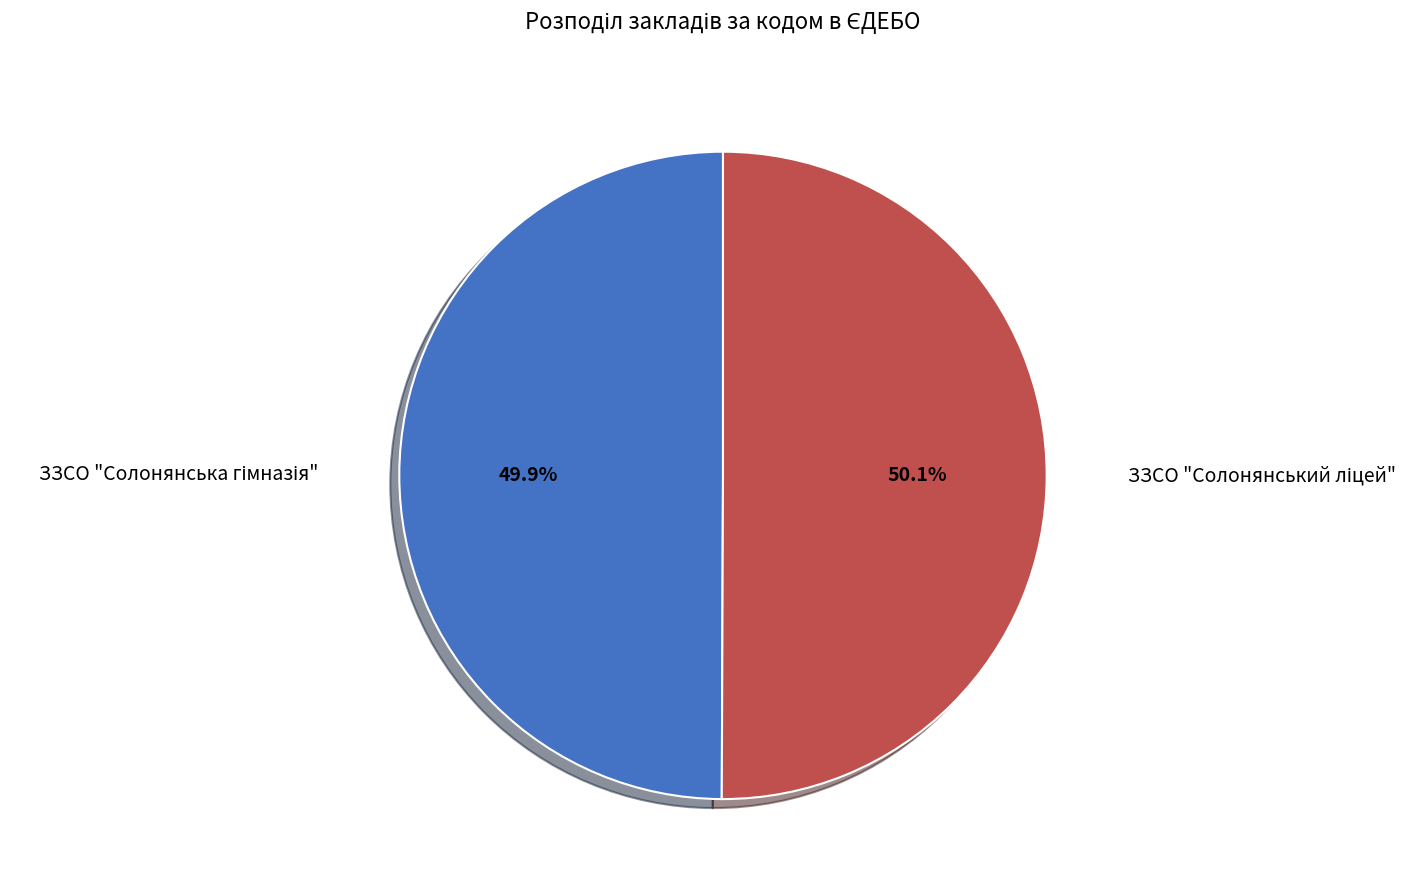

Is there any slice that represents more than half of the pie?

Yes